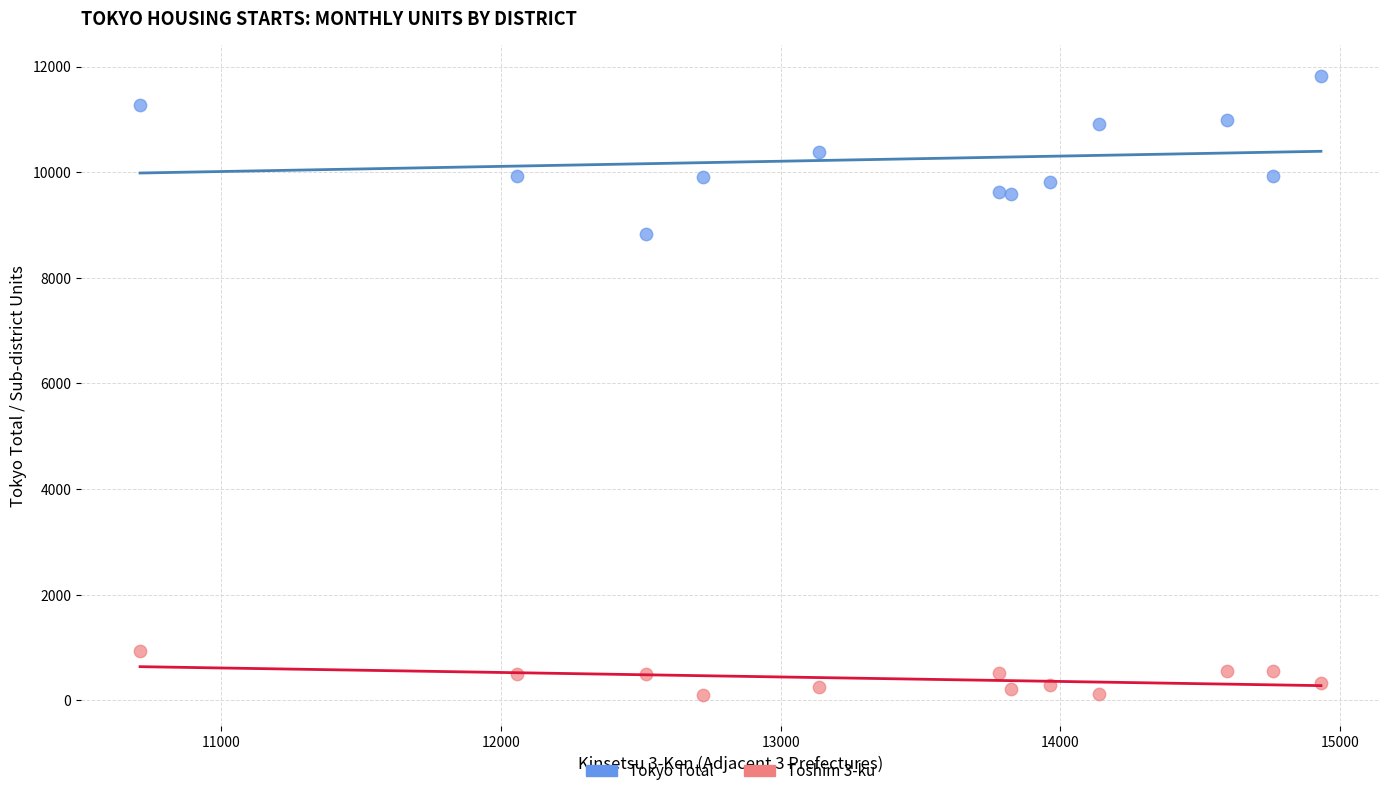

Which series has the largest Y range (max minus min)?

Tokyo Total